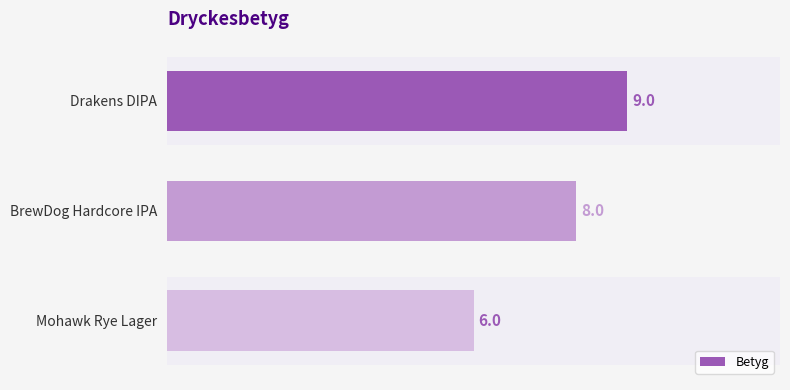

What is the difference between the maximum and minimum values?

3